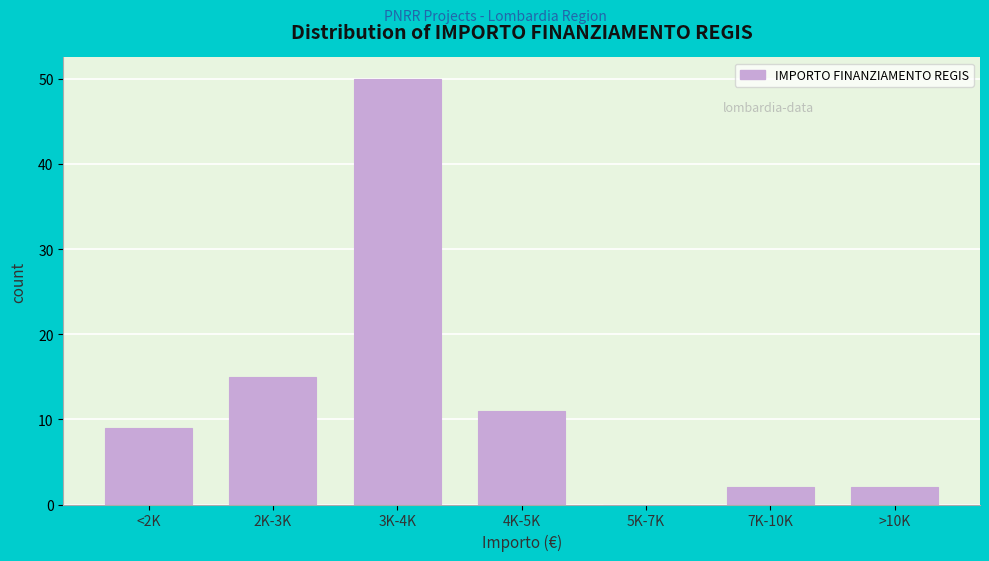

Reading left to right, list all the values displayed in this chart.

<2K=9	2K-3K=15	3K-4K=50	4K-5K=11	5K-7K=0	7K-10K=2	>10K=2